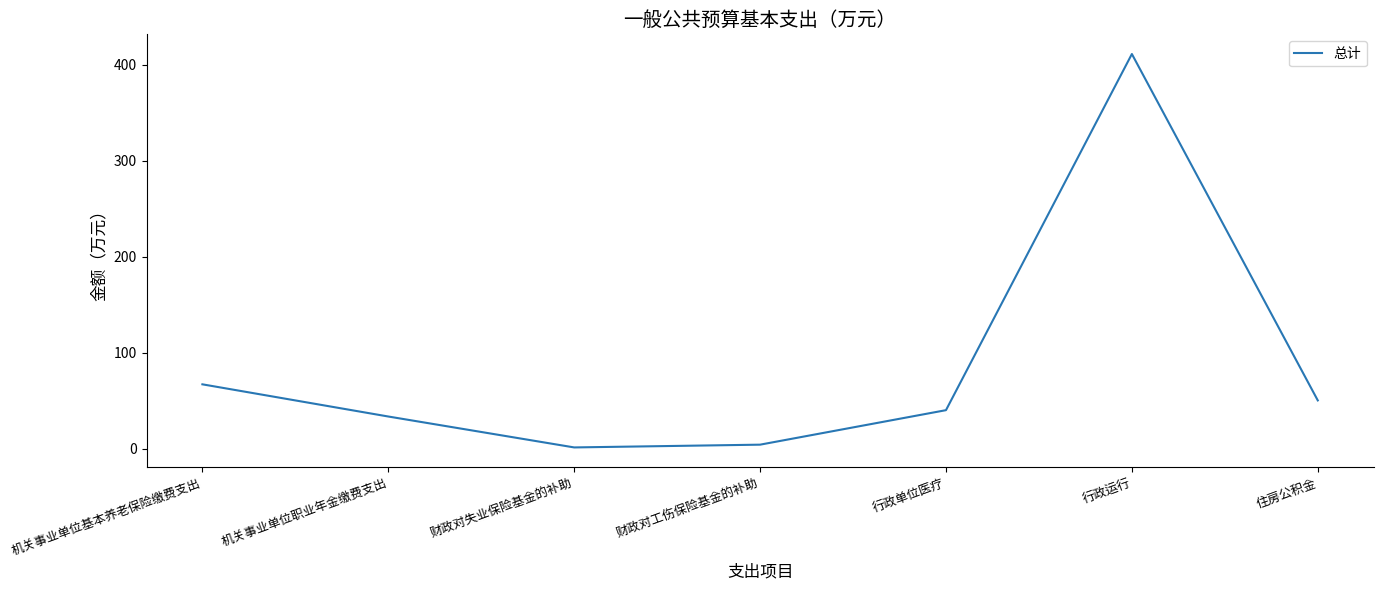

Count the number of values greater than 40.

4